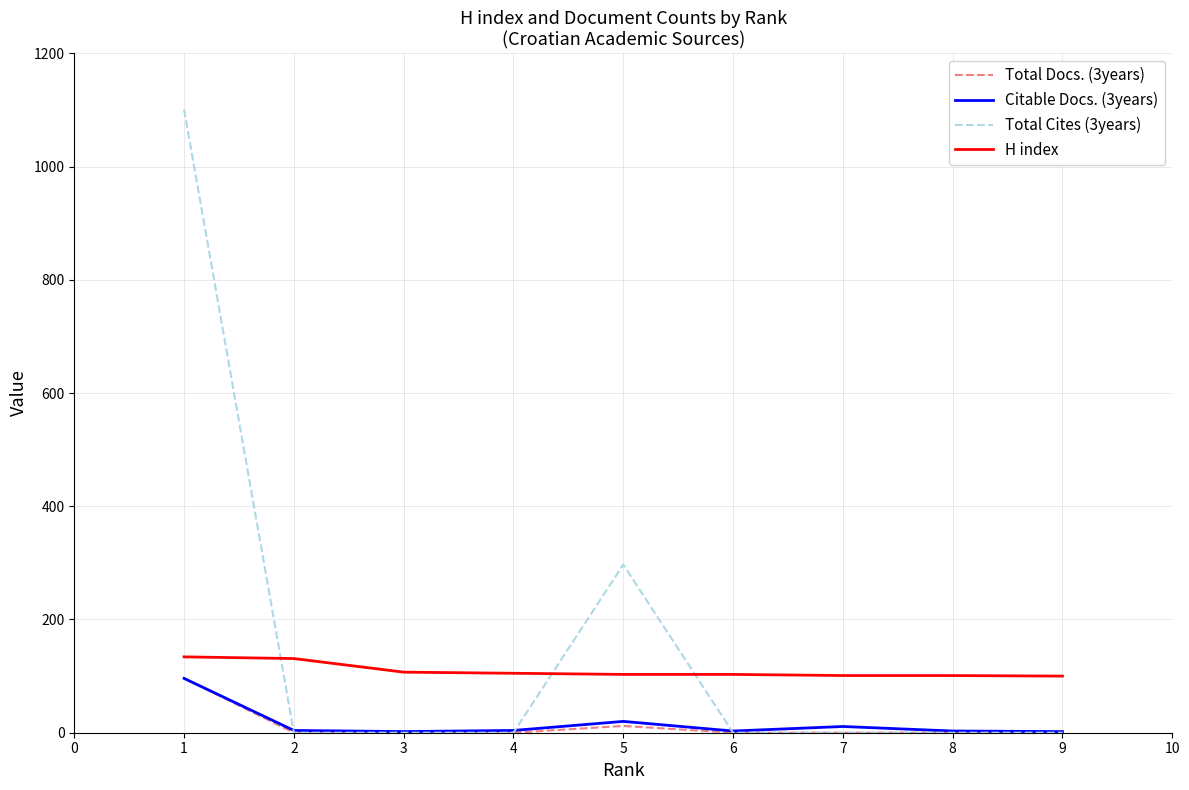

How many lines are shown in the chart?

4